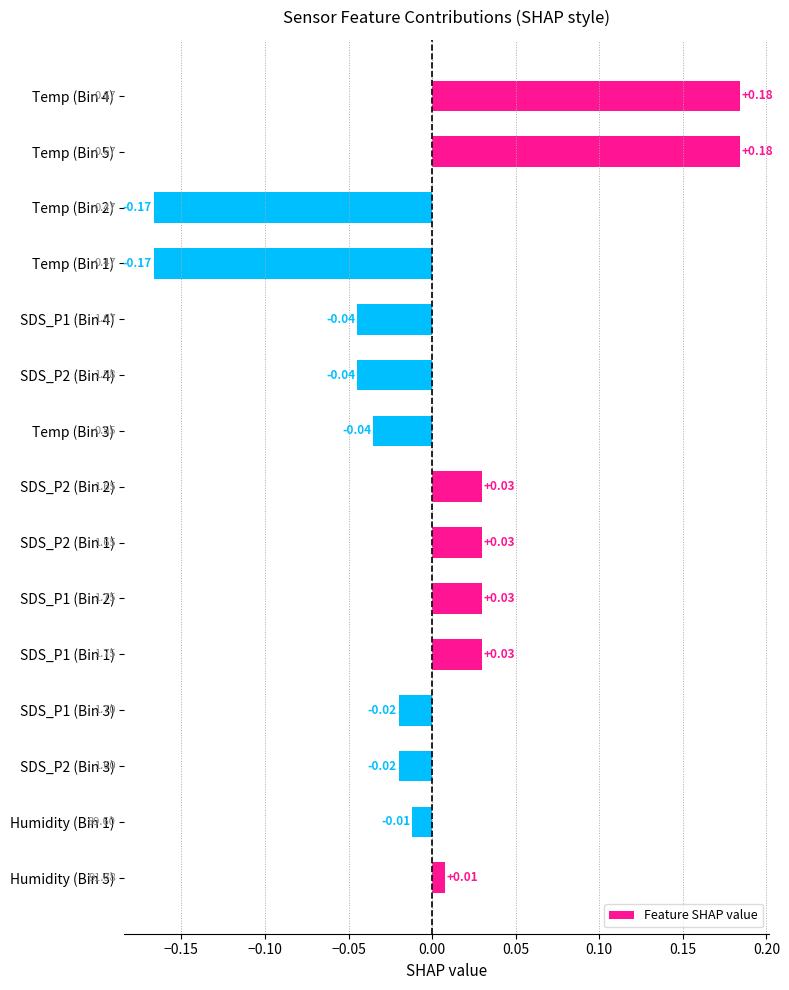

Between SDS_P2 (Bin 4) and Humidity (Bin 5), which is larger?

Humidity (Bin 5)